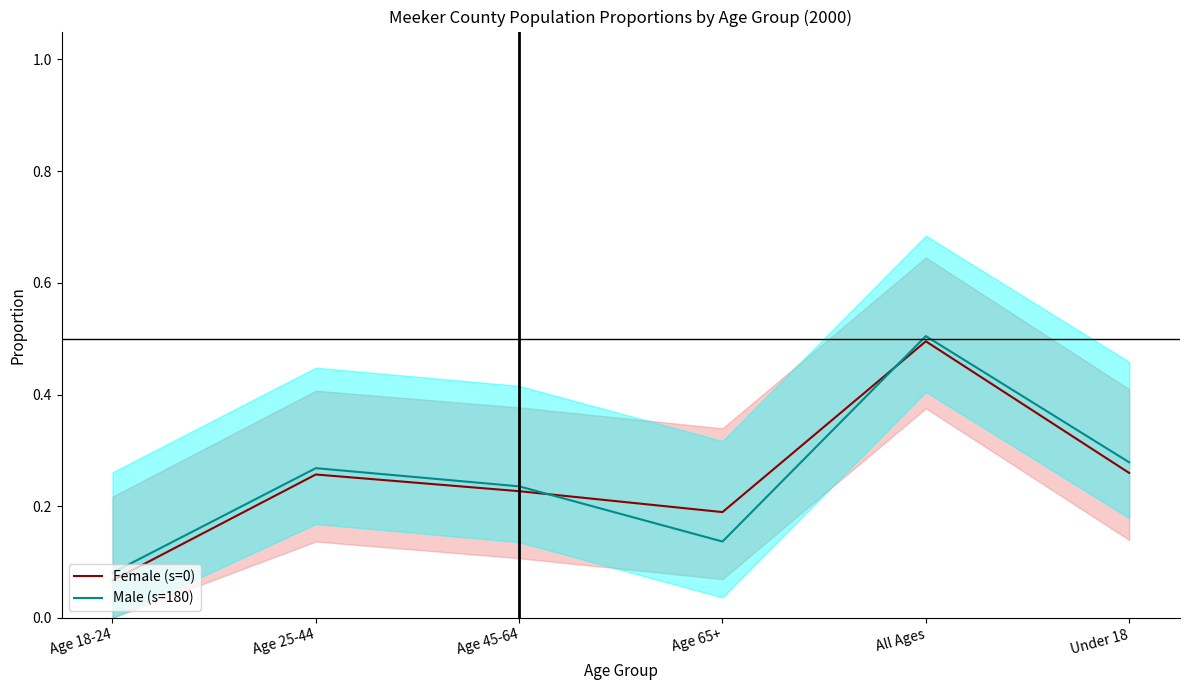

The value of Female (s=0) at Age 65+ is 0.2. True or false?

True